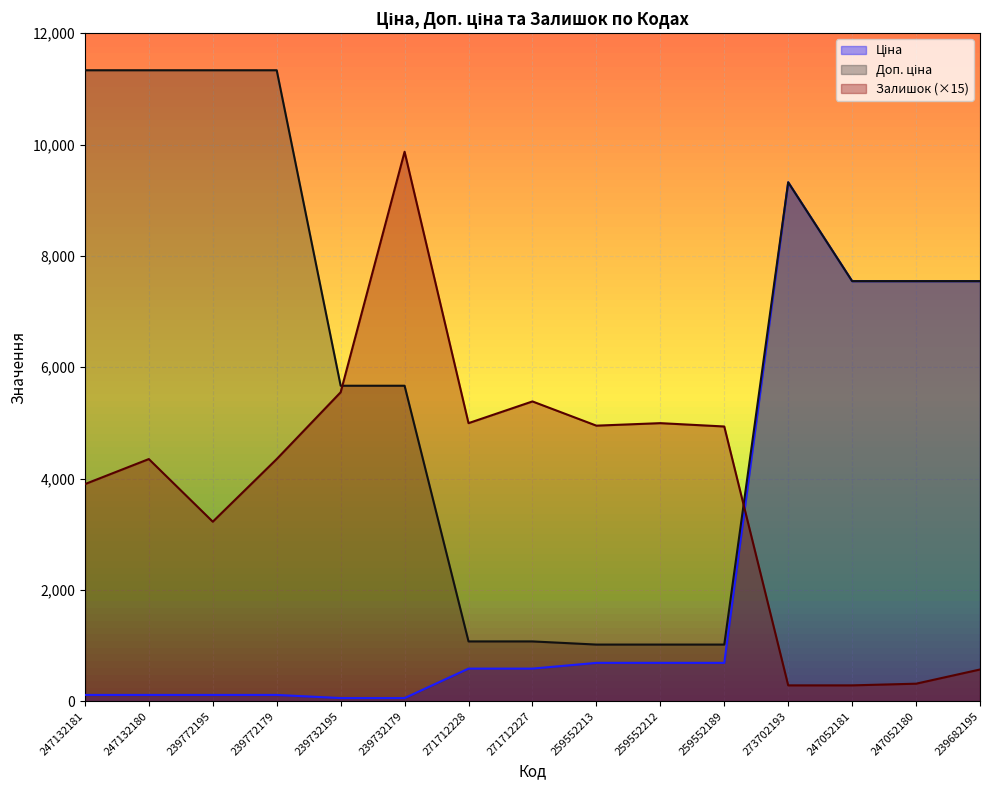

What is the sum of the Доп. ціна values at 259552213 and 247052180?

8563.7